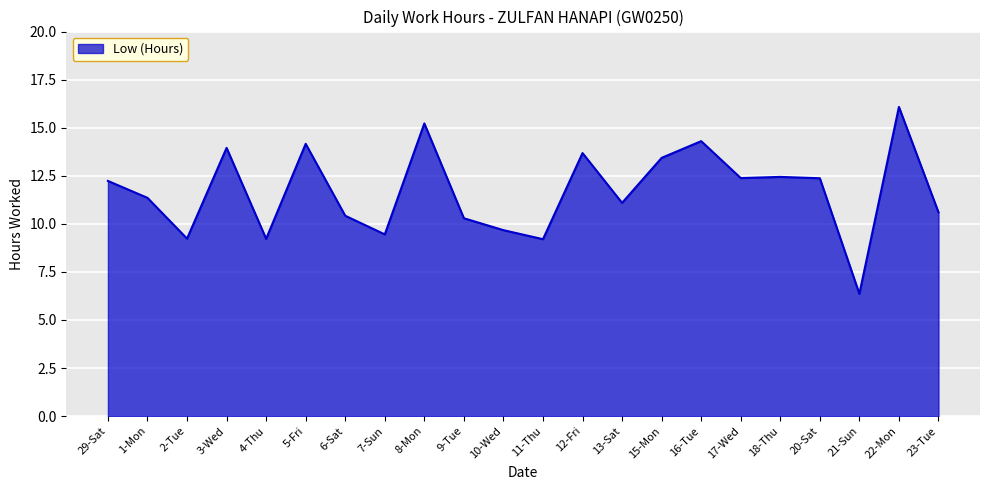

Which label corresponds to the largest value in the chart?

22-Mon